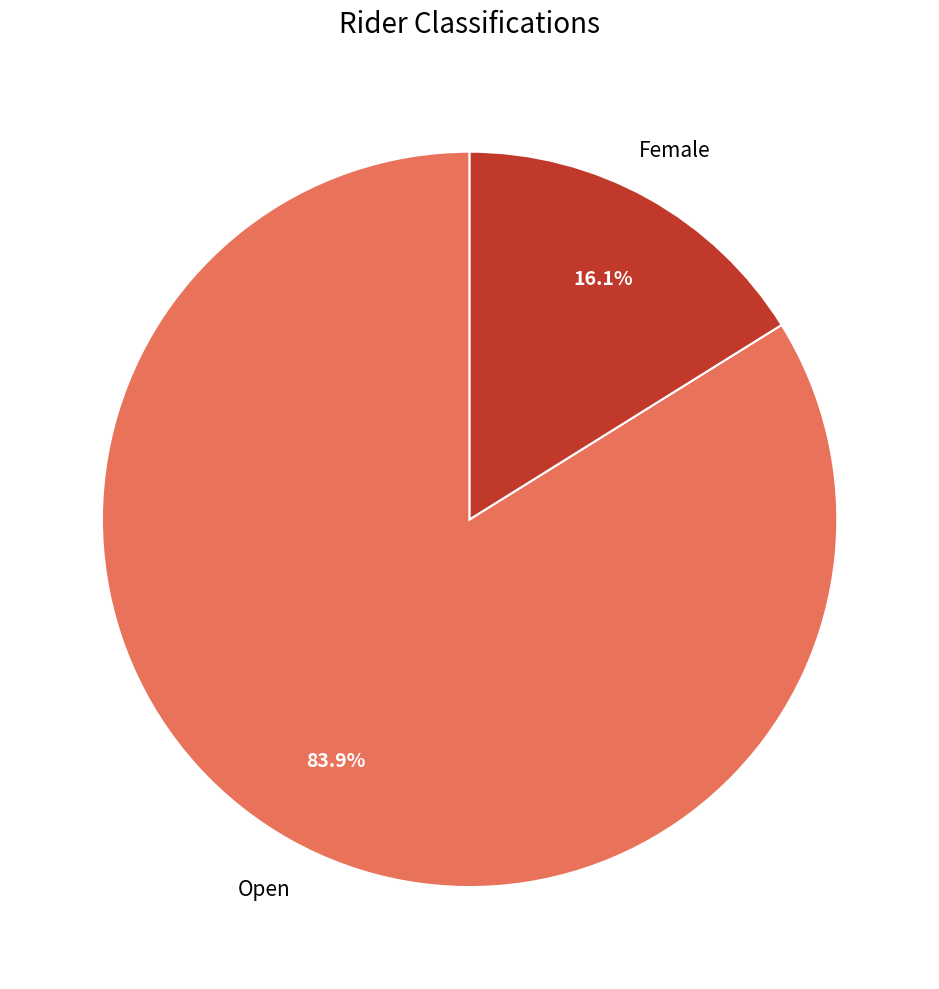

Does any single category account for the majority?

Yes